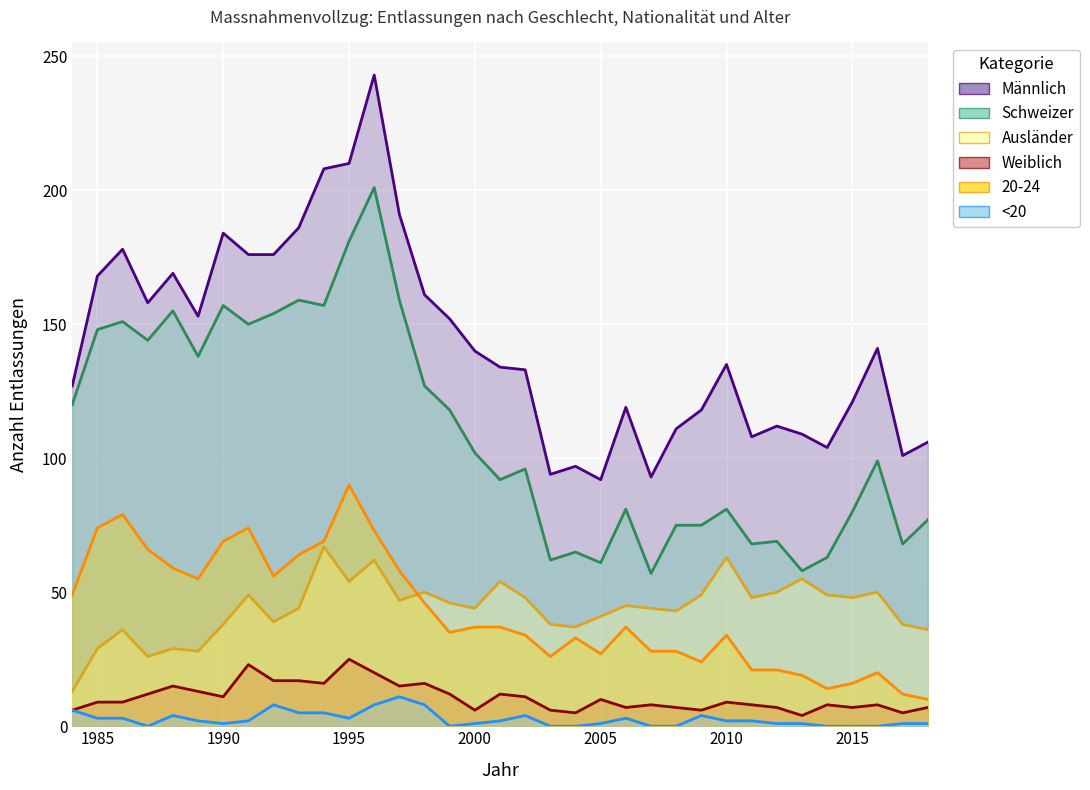

What is the total value across all series at 2016?

318